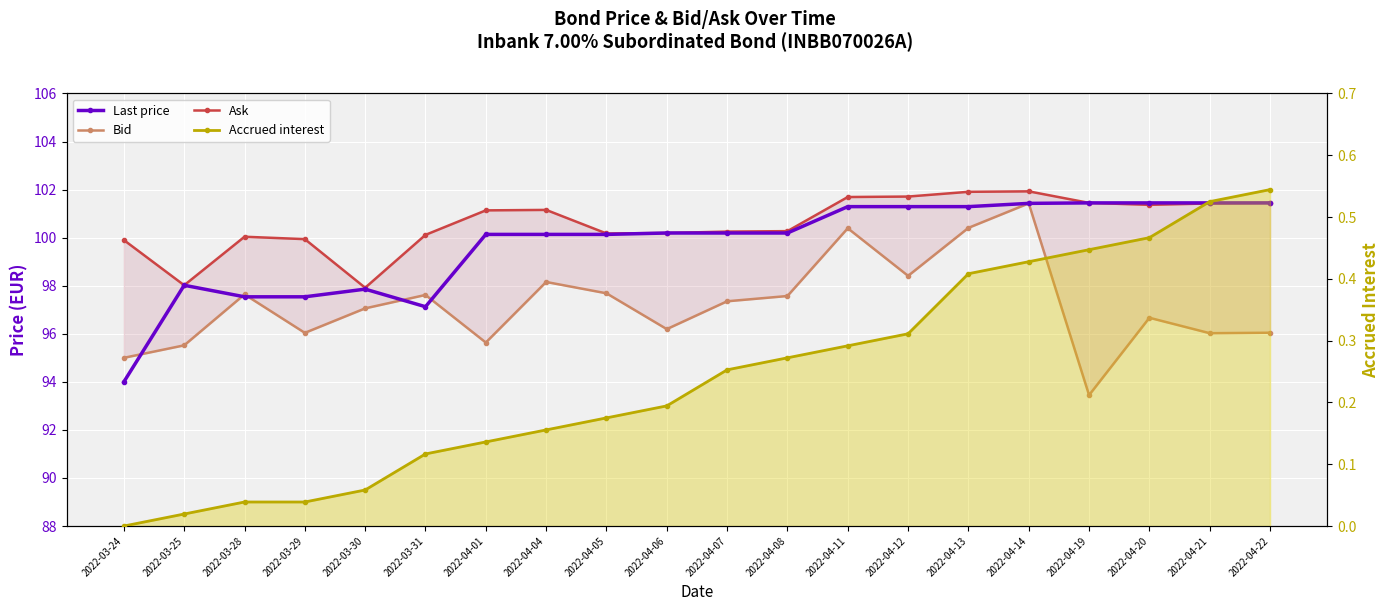

True or false: Bid and Ask cross at least once.

False